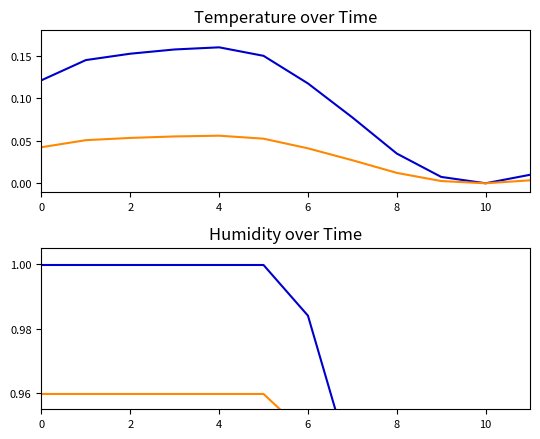

What is the highest value of the humidity series?

1.0